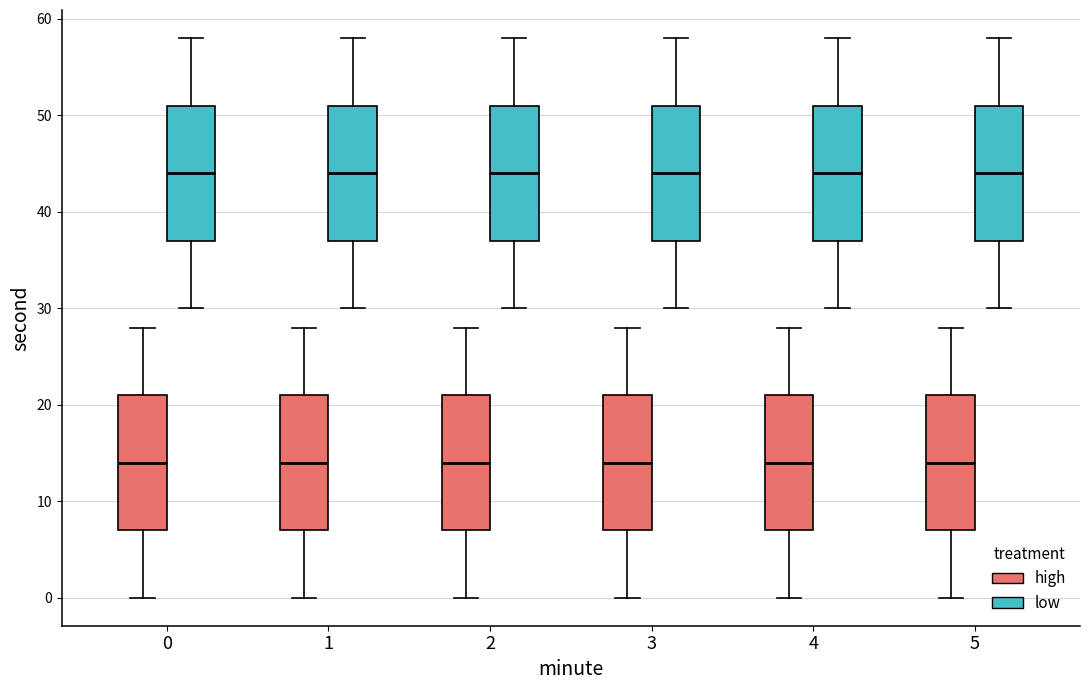

Reading left to right, transcribe this box plot: for each box, give where its median line is, the range the box spans, and where its two whiskers end, as read against the y-axis. The values are not printed on the chart, so give them approximately, as read against the axis.

0 (high): median 14, box 7 to 21, whiskers 0 to 28
0 (low): median 44, box 37 to 51, whiskers 30 to 58
1 (high): median 14, box 7 to 21, whiskers 0 to 28
1 (low): median 44, box 37 to 51, whiskers 30 to 58
2 (high): median 14, box 7 to 21, whiskers 0 to 28
2 (low): median 44, box 37 to 51, whiskers 30 to 58
3 (high): median 14, box 7 to 21, whiskers 0 to 28
3 (low): median 44, box 37 to 51, whiskers 30 to 58
4 (high): median 14, box 7 to 21, whiskers 0 to 28
4 (low): median 44, box 37 to 51, whiskers 30 to 58
5 (high): median 14, box 7 to 21, whiskers 0 to 28
5 (low): median 44, box 37 to 51, whiskers 30 to 58